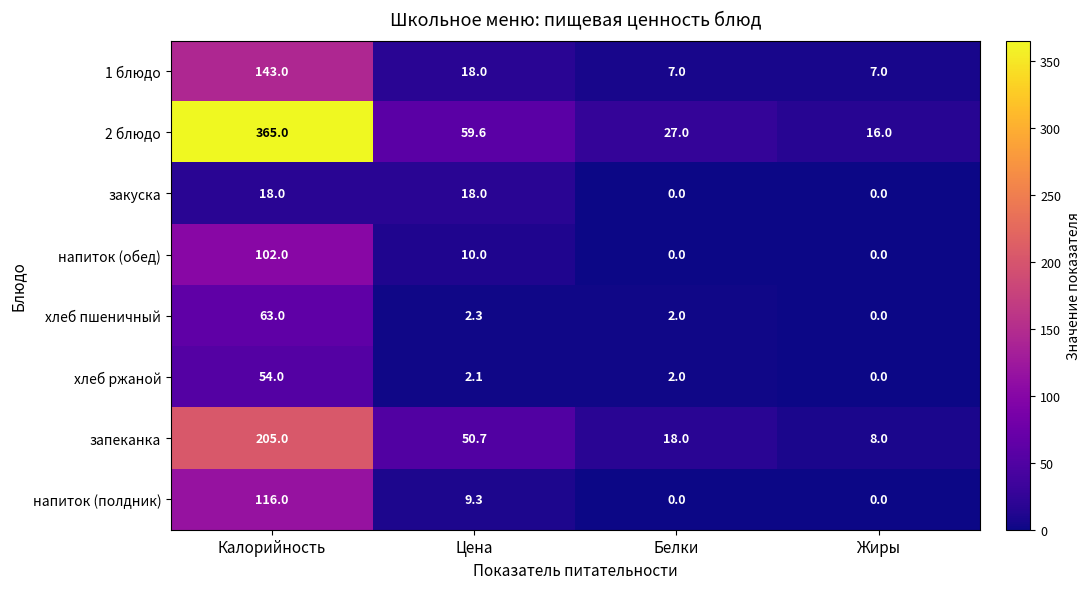

What is the difference between the highest and lowest values at Белки?

27.0